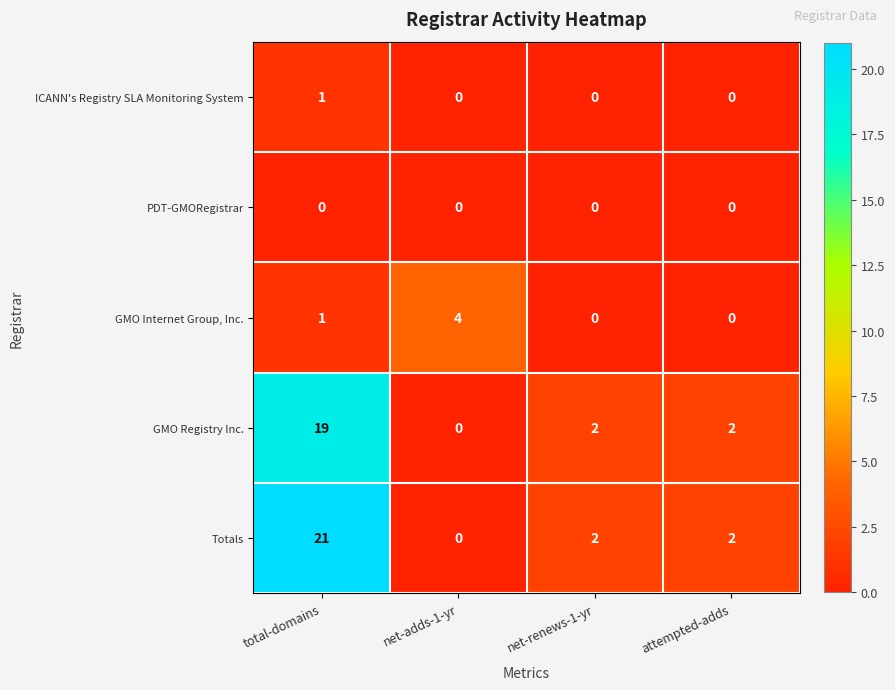

Count the number of data series in this chart.

5